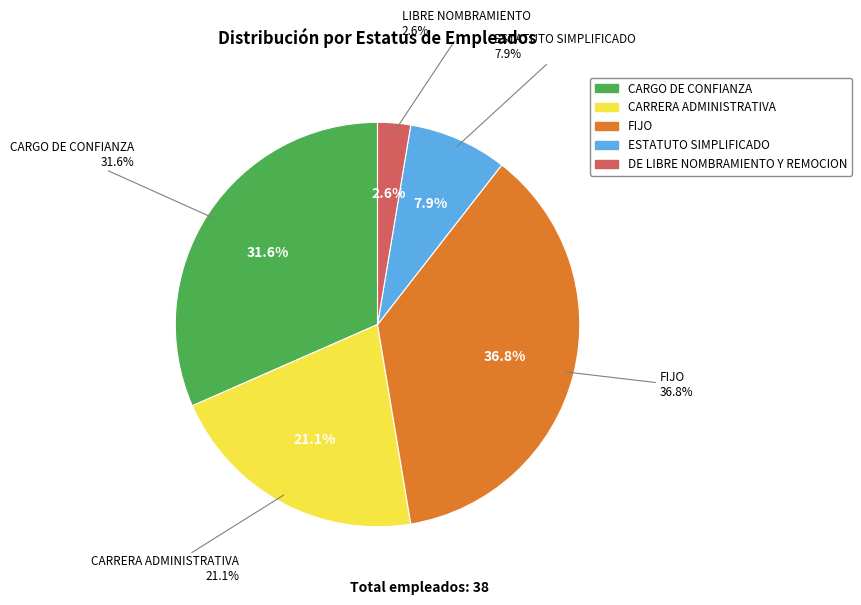

Is it true that CARRERA ADMINISTRATIVA is 8% of the pie?

False